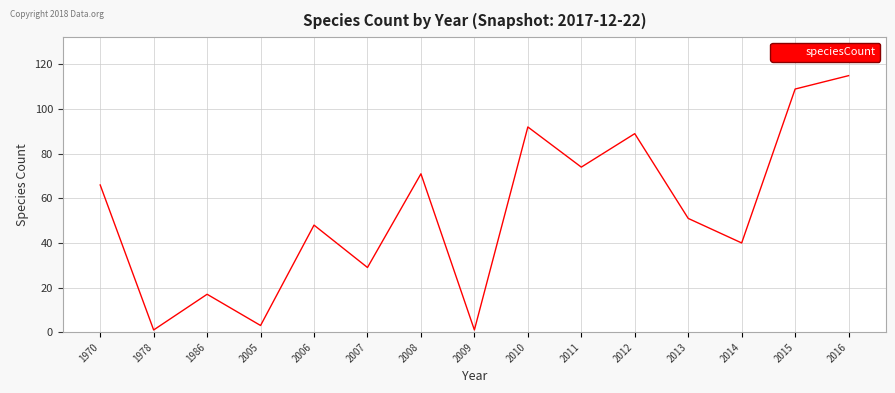

What is the greatest value displayed?

115